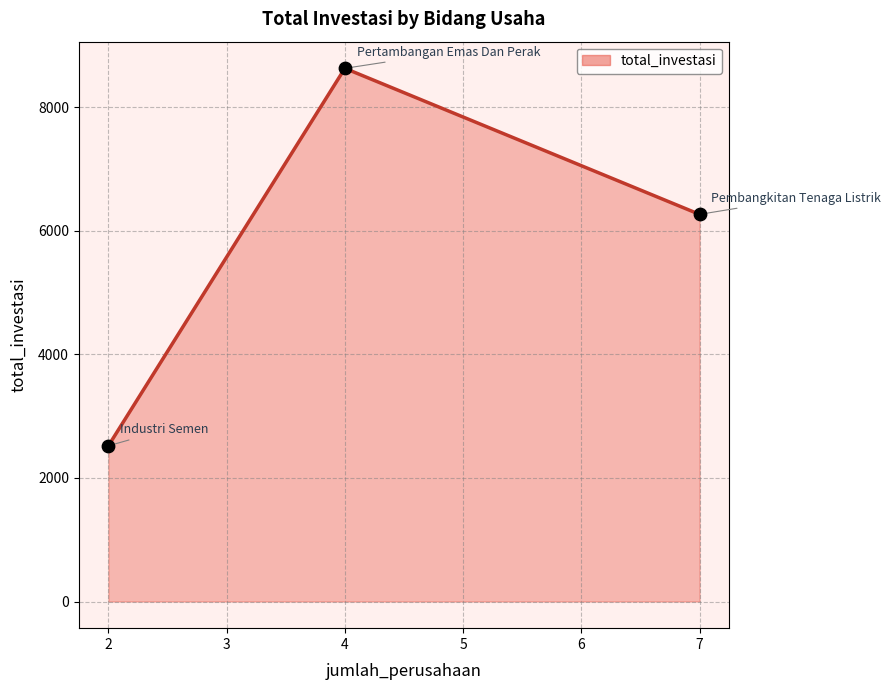

What is the change in value from 4 to 7?

-2363.9